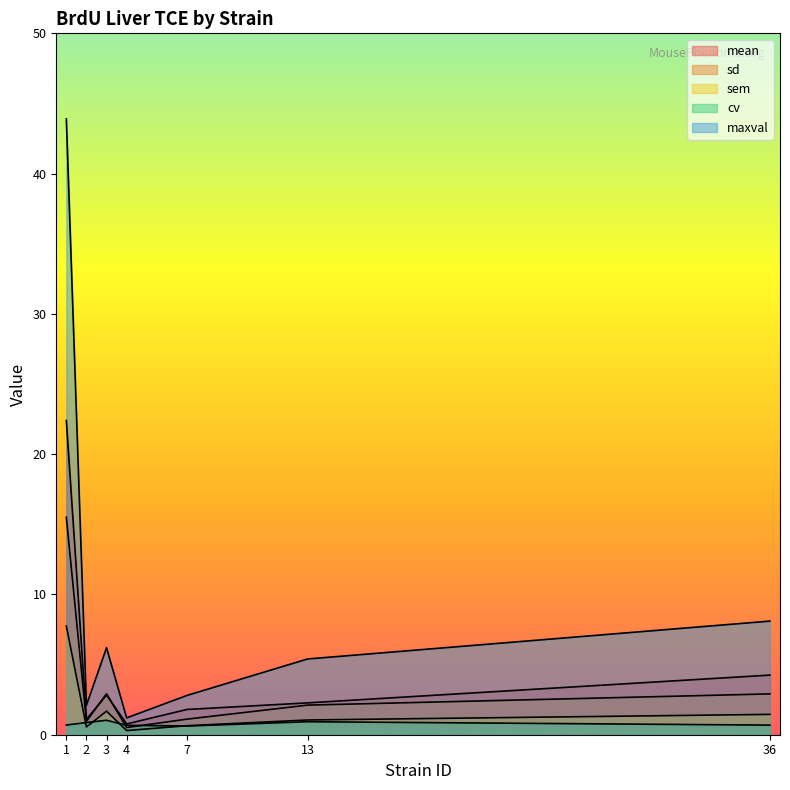

What is the value of the sd point at the 4th from the left?

0.5